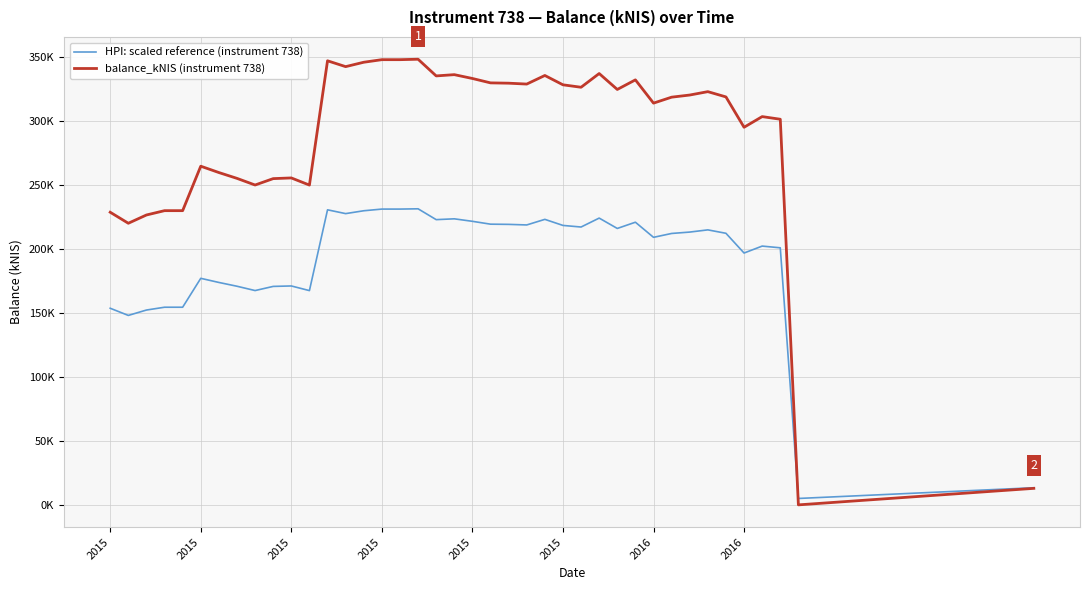

Is this an area chart (filled region under the line)?

No